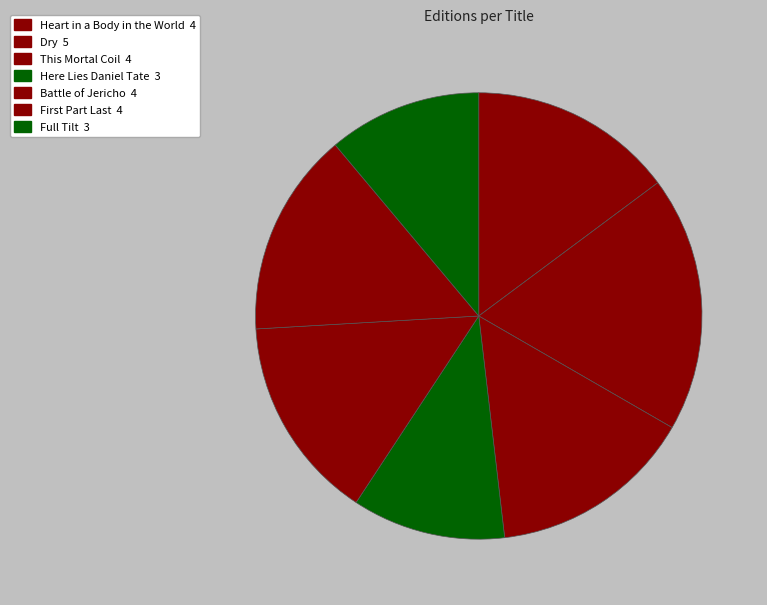

Does any single category account for the majority?

No